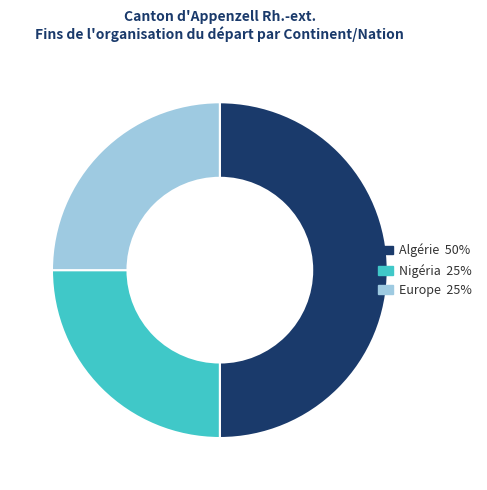

Count the number of slices in the pie.

3